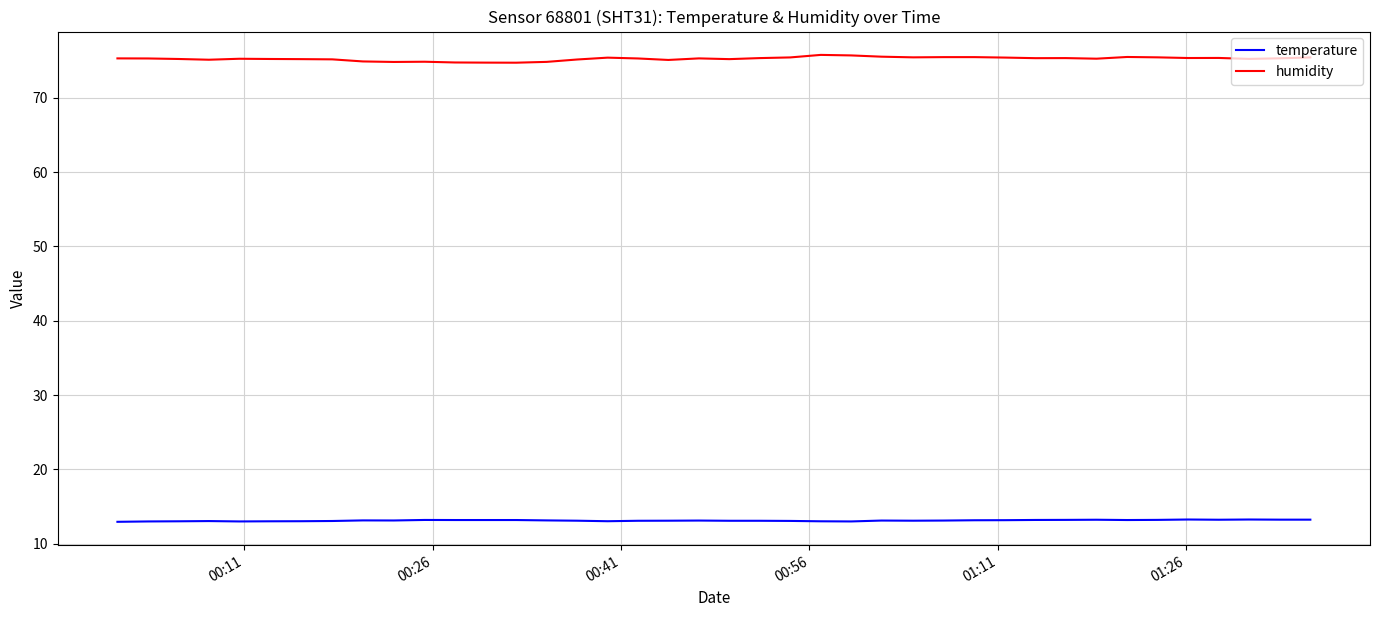

Which series has the largest range (max minus min)?

humidity